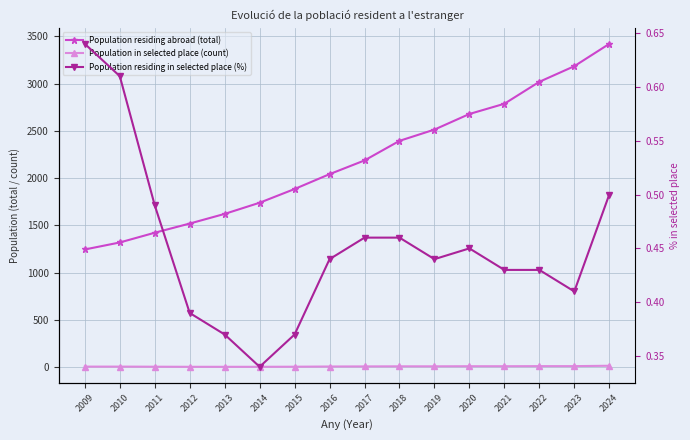

Reading right to left, list all the values displayed in this chart.

Population residing abroad (total): 3419.0	3183.0	3018.0	2786.0	2678.0	2513.0	2394.0	2187.0	2042.0	1885.0	1740.0	1622.0	1520.0	1423.0	1320.0	1246.0
Population in selected place (count): 17.0	13.0	13.0	12.0	12.0	11.0	11.0	10.0	9.0	7.0	6.0	6.0	6.0	7.0	8.0	8.0
Population residing in selected place (%): 0.5	0.4	0.4	0.4	0.5	0.4	0.5	0.5	0.4	0.4	0.3	0.4	0.4	0.5	0.6	0.6